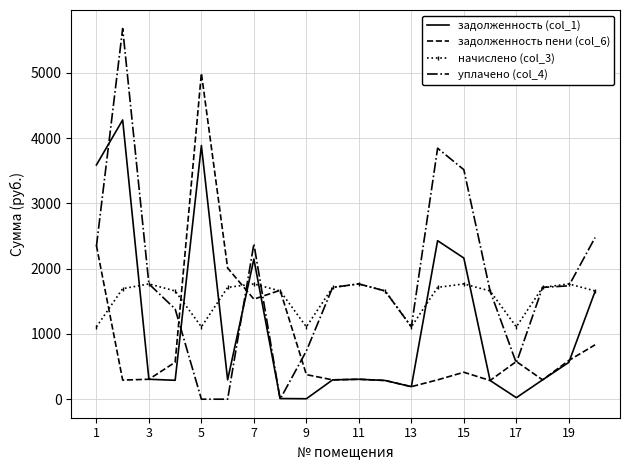

What is the minimum value for задолженность пени (col_6)?

191.9